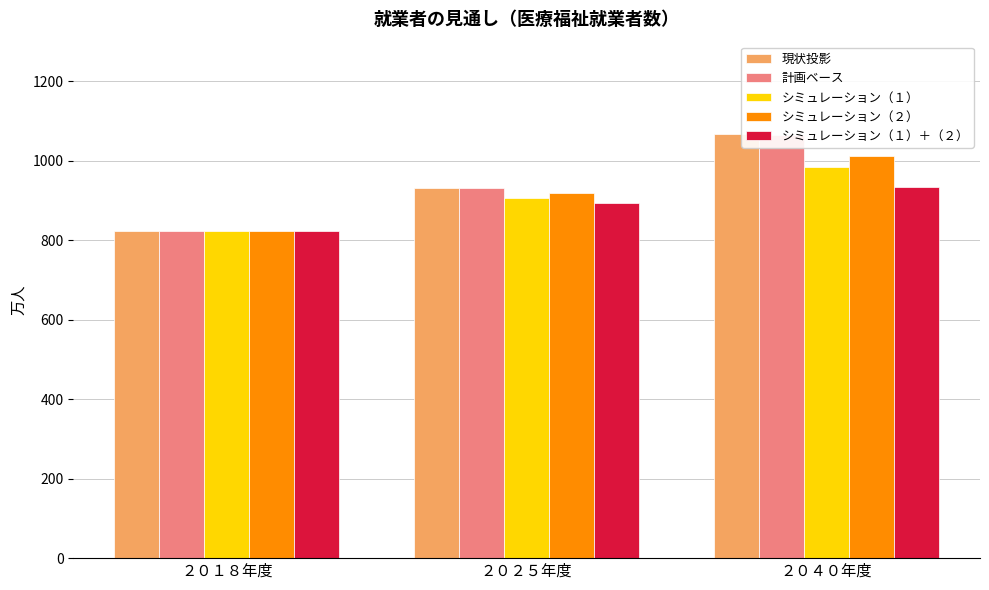

At how many categories does at least one series exceed 921?

2